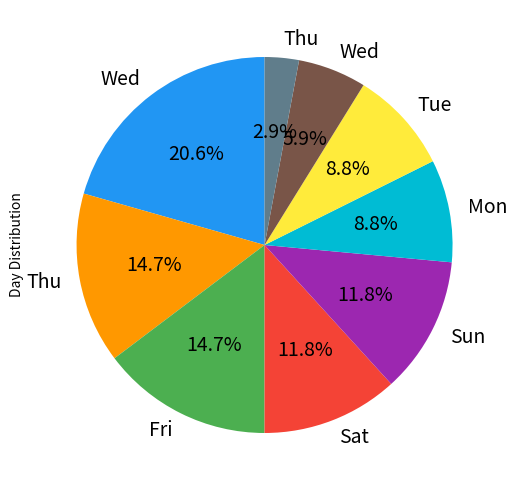

Is there a majority slice in this chart?

No